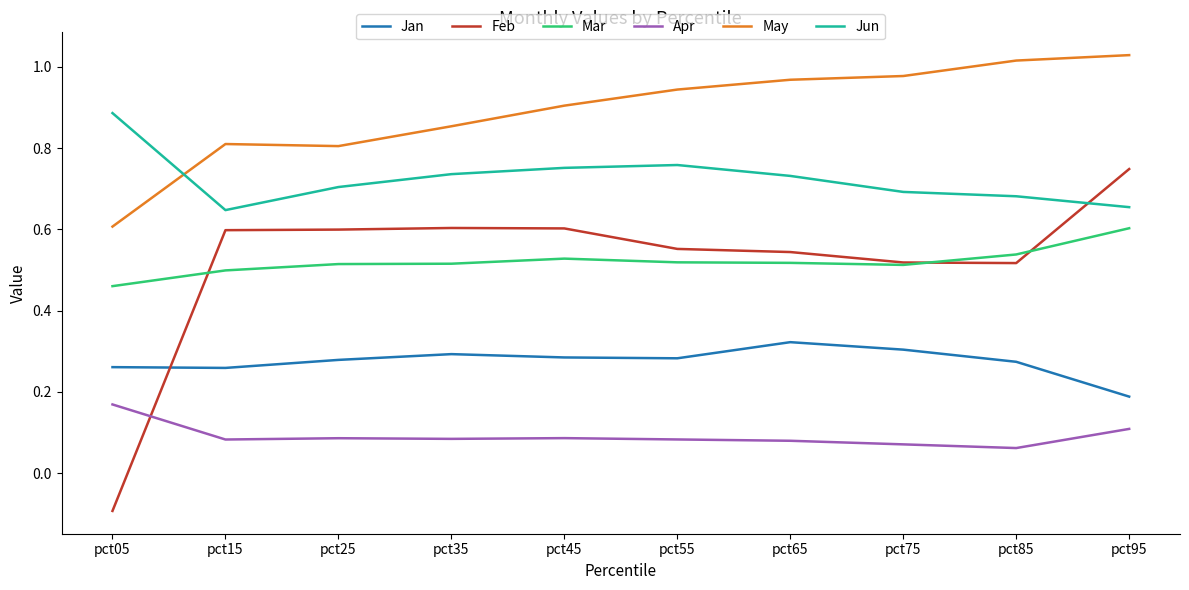

What are all the series names shown in the legend?

Jan, Feb, Mar, Apr, May, Jun